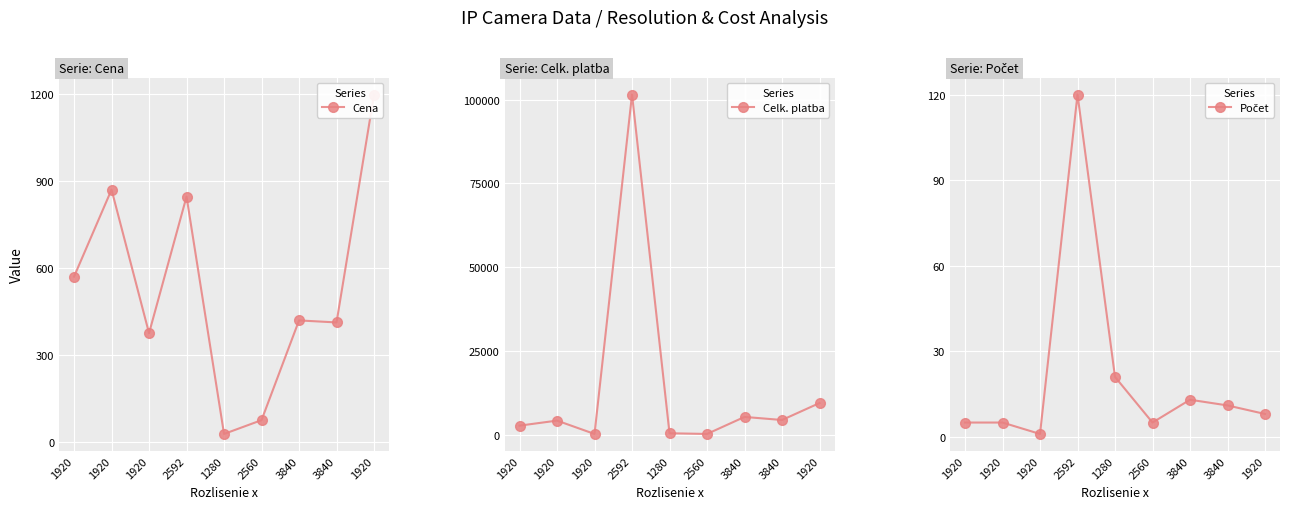

Reading left to right, what are all the values shown in this chart?

Cena: 570.0	870.0	375.0	845.8	27.5	75.1	419.0	412.0	1198.0
Celk. platba: 2850.0	4350.0	375.0	101500.0	576.7	375.4	5447.0	4532.0	9584.0
Počet: 5.0	5.0	1.0	120.0	21.0	5.0	13.0	11.0	8.0